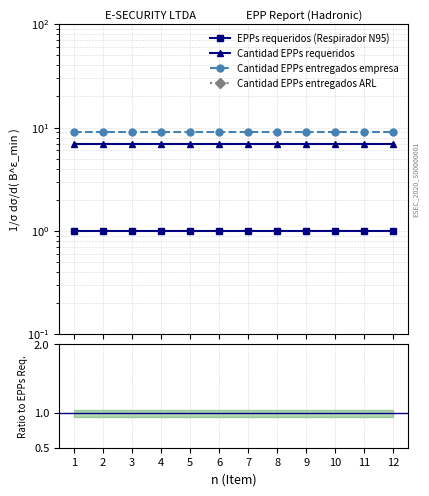

True or false: EPPs requeridos (Respirador N95) and Cantidad EPPs entregados ARL cross at least once.

False